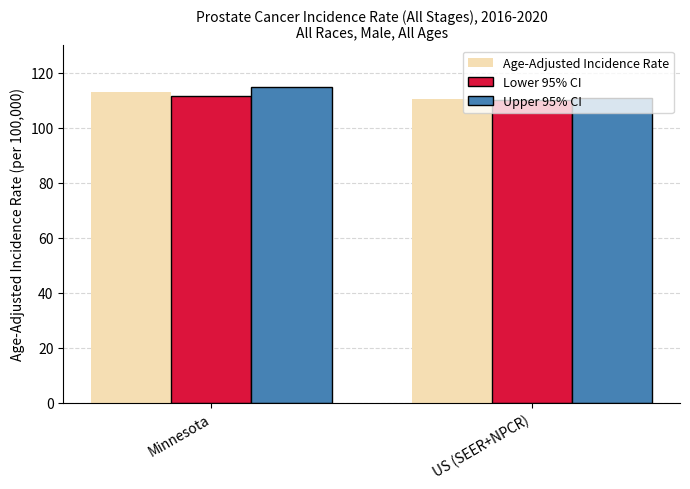

What are all the series names shown in the legend?

Age-Adjusted Incidence Rate, Lower 95% CI, Upper 95% CI